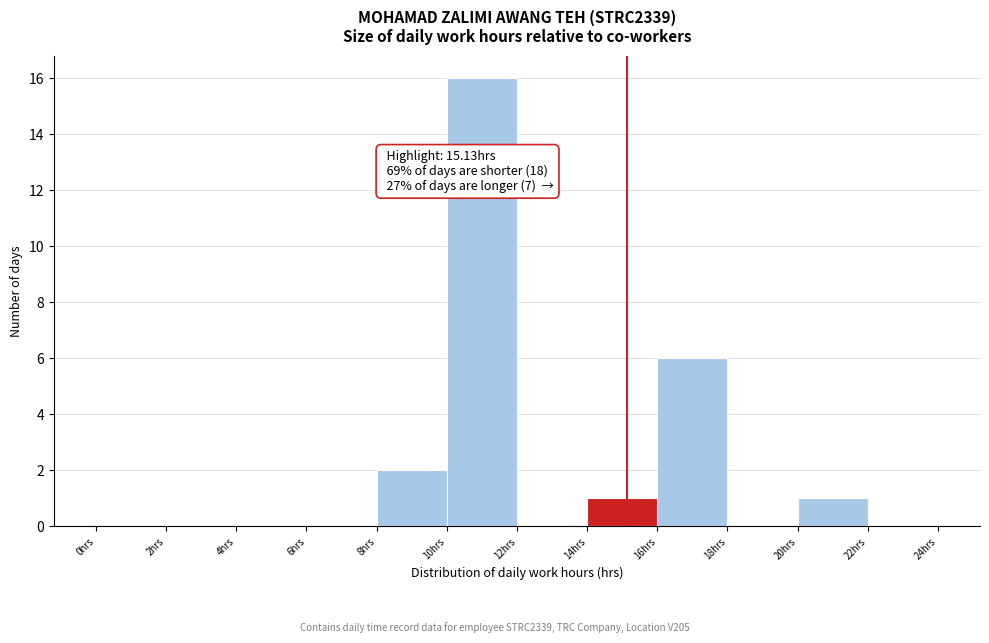

Which range on the x-axis has the tallest bar?

10 to 12